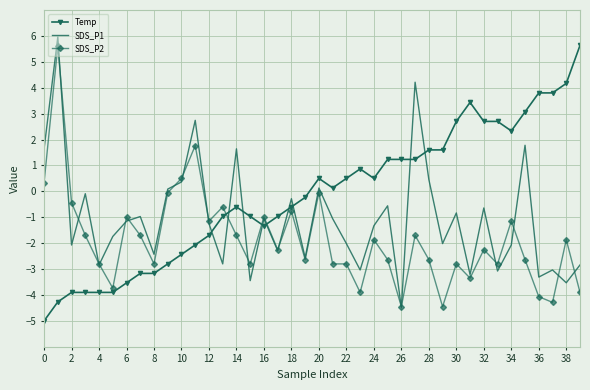

What is the maximum value shown in the chart?

6.0